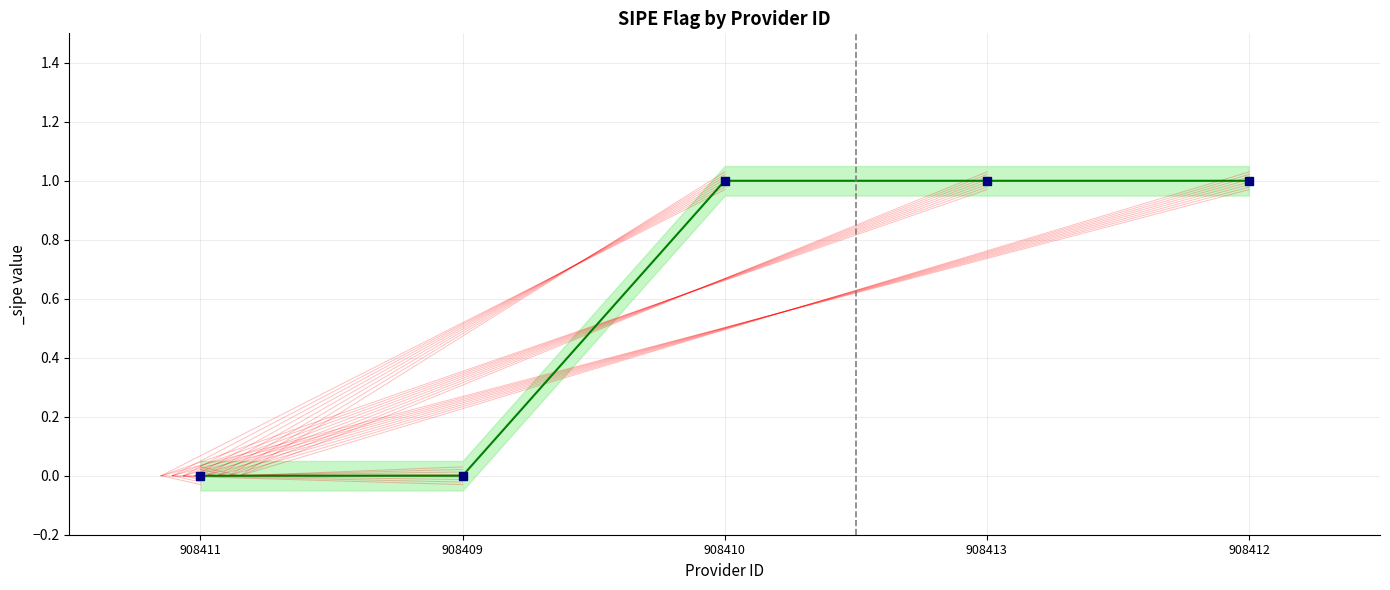

Does the chart have visible grid lines?

Yes